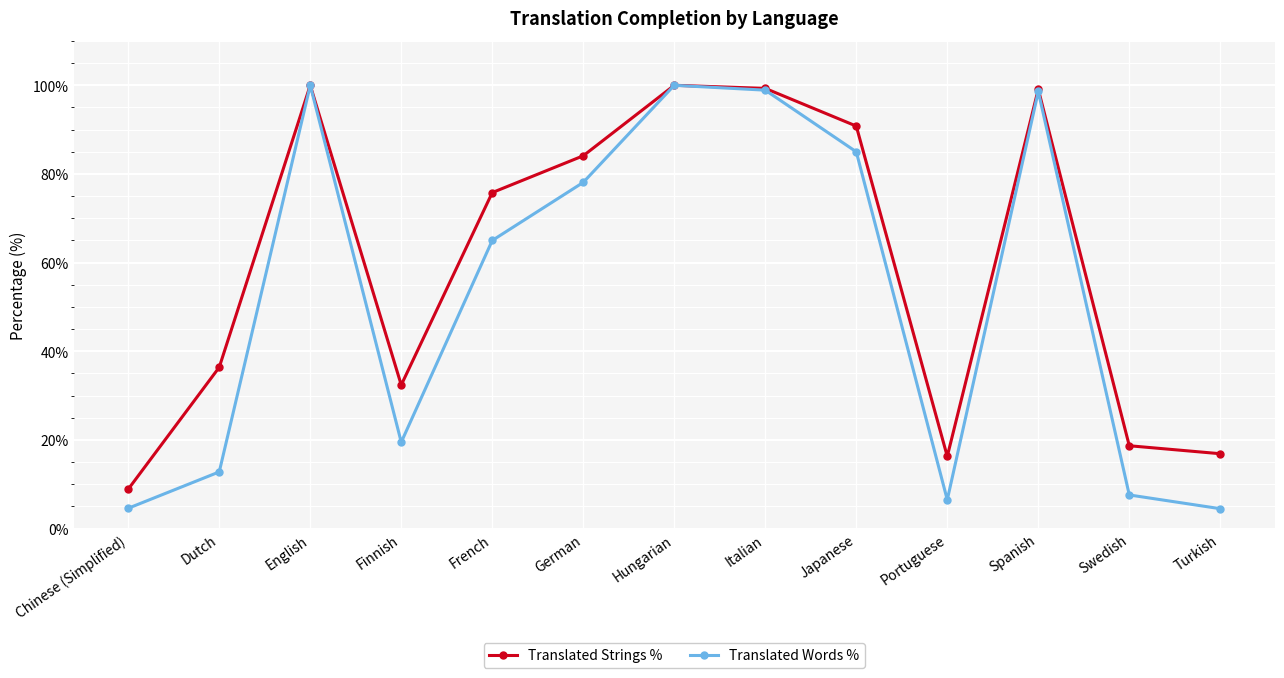

What is the maximum value for Translated Strings %?

100.0